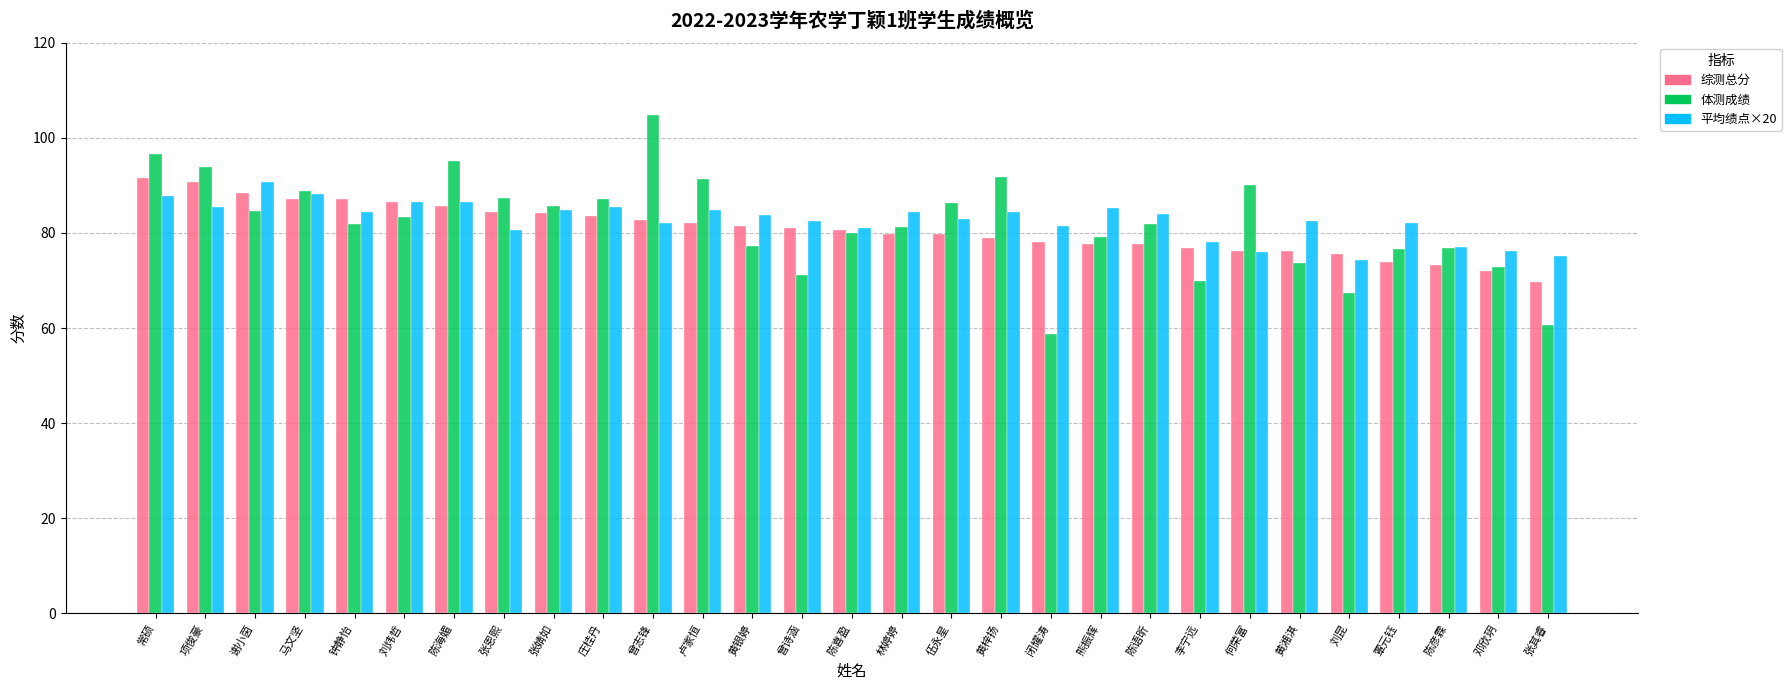

Rank the series at 伍永星 from lowest to highest value.

综测总分, 平均绩点×20, 体测成绩